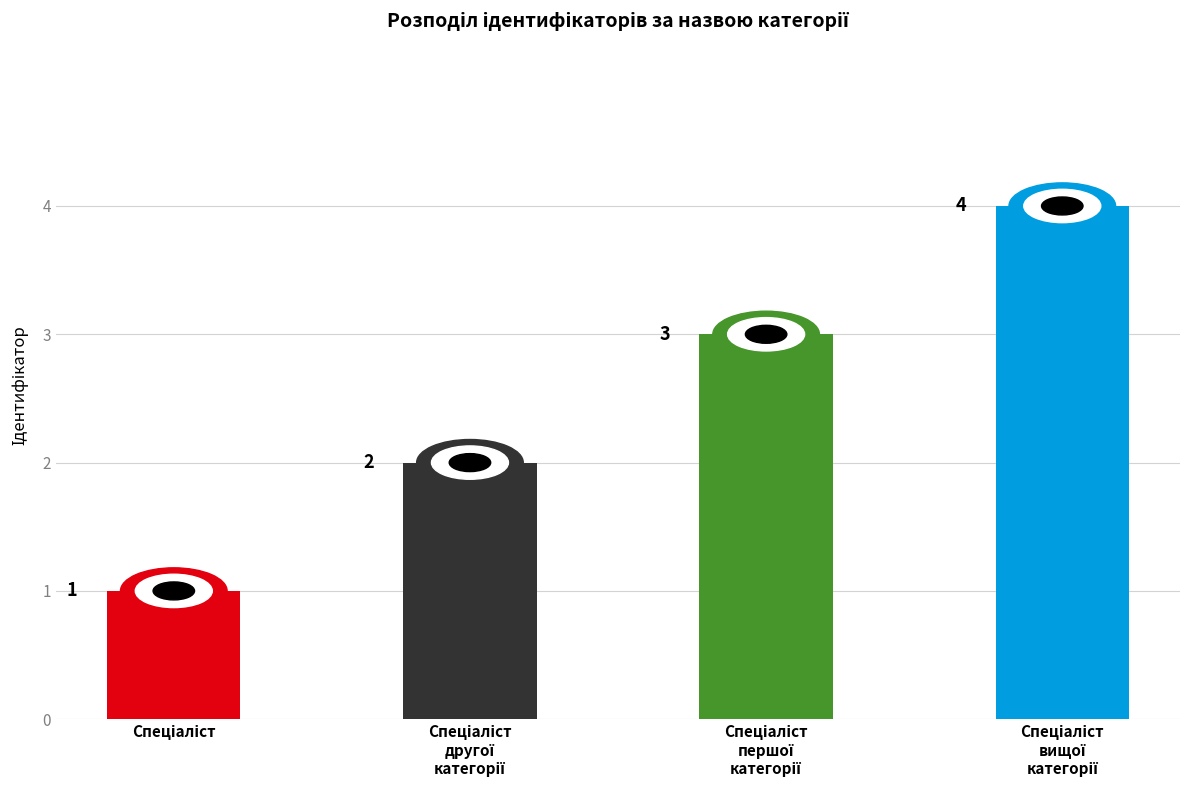

How many data points are less than 3?

2